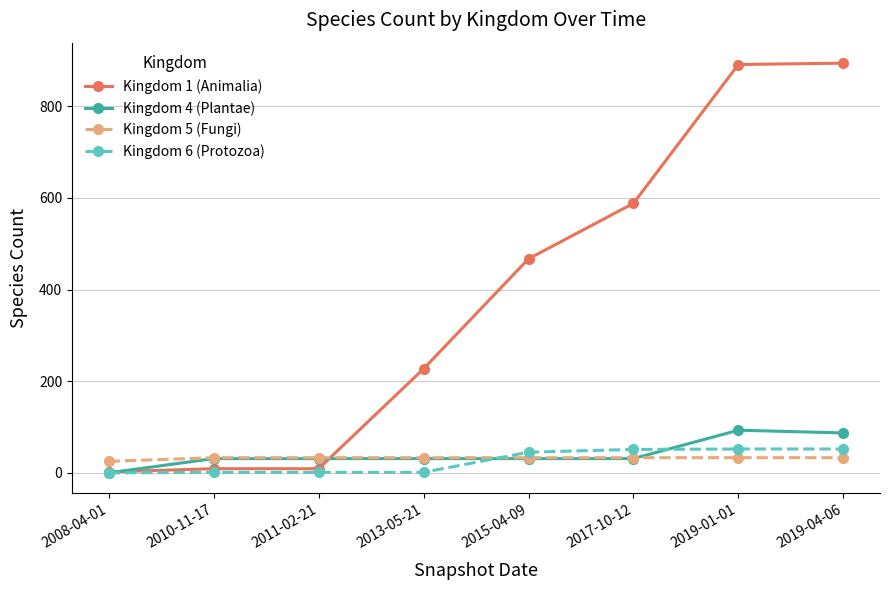

What is the difference between the second highest and minimum values in the Kingdom 6 (Protozoa) series?

52